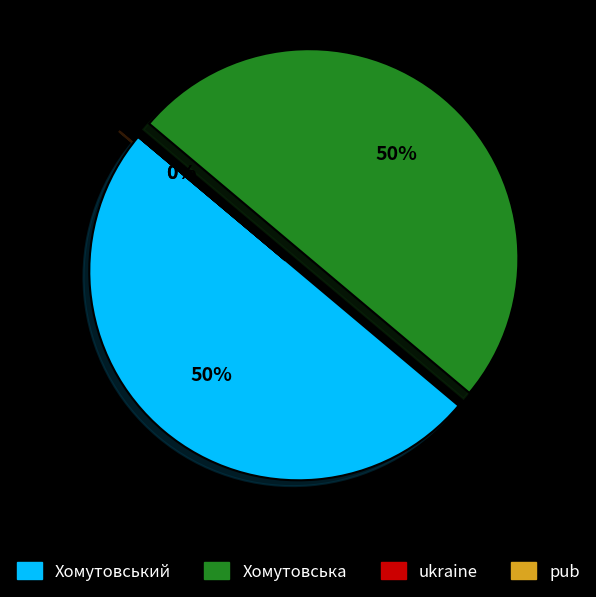

To the nearest percent, what portion does Хомутовський represent?

50%